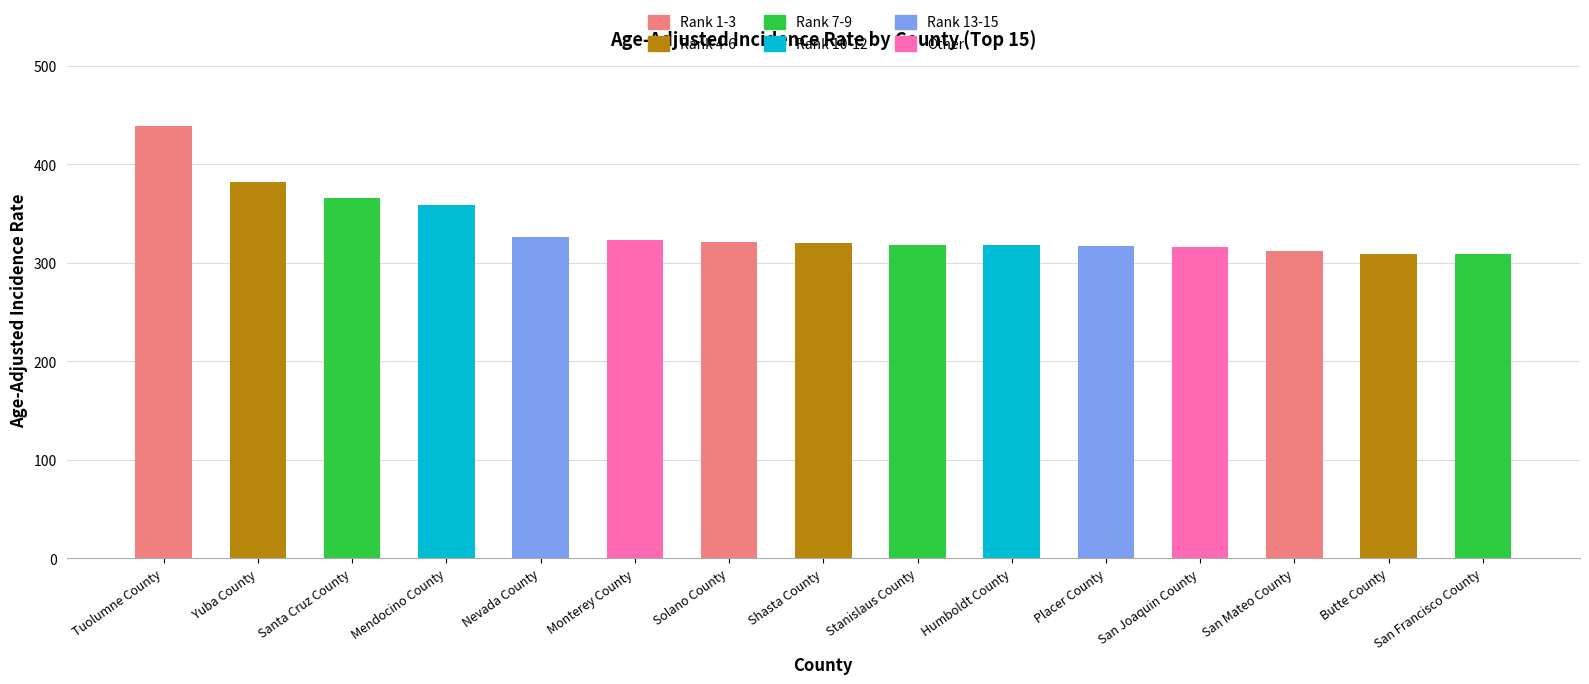

At which label does the data first exceed 320?

Tuolumne County